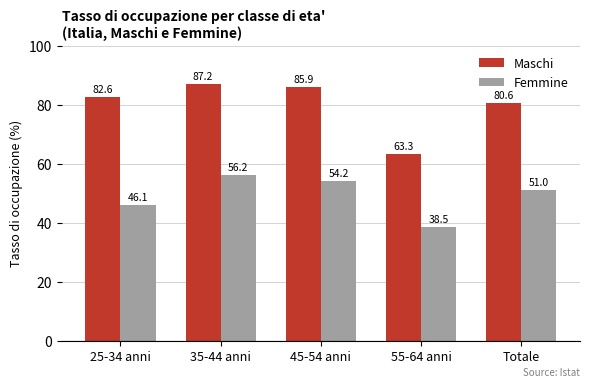

How many bars are there in total?

10